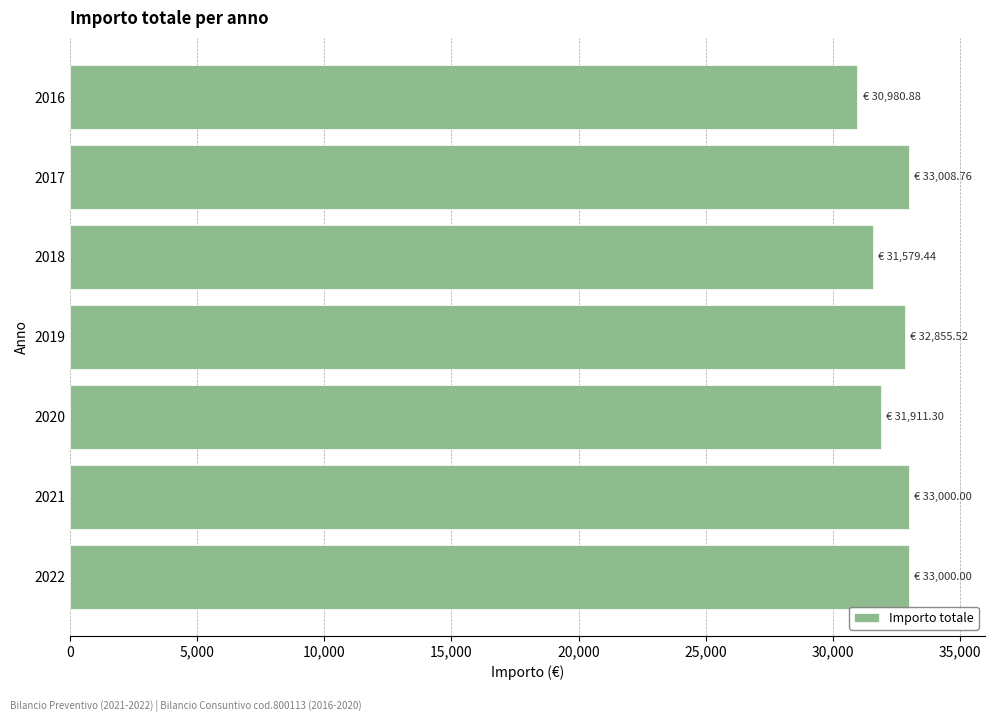

Where is the data nearest to the value 31994?

2020